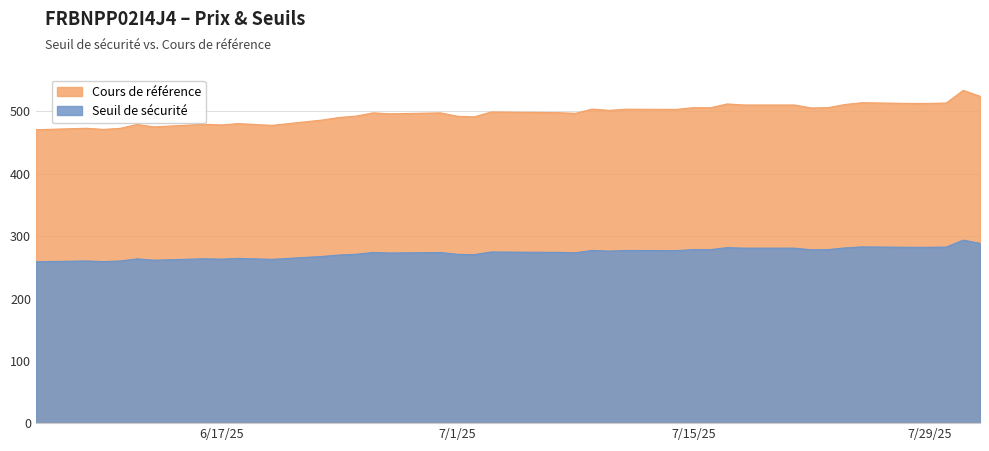

What is the total value across all series at 7/29/25?

794.5